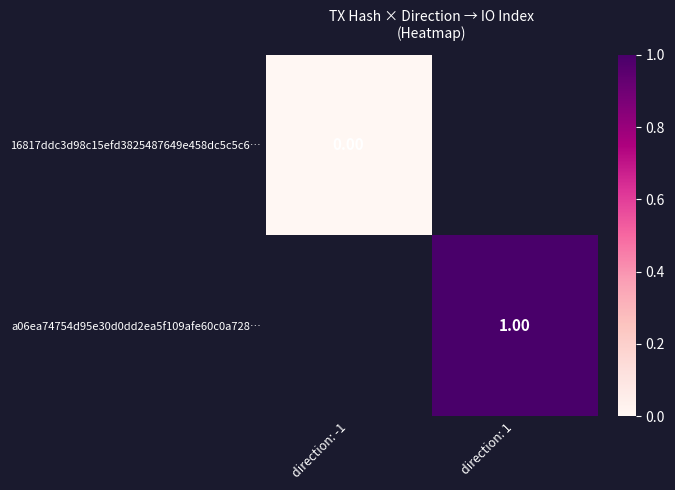

Which category has the lowest value across all series?

direction: -1